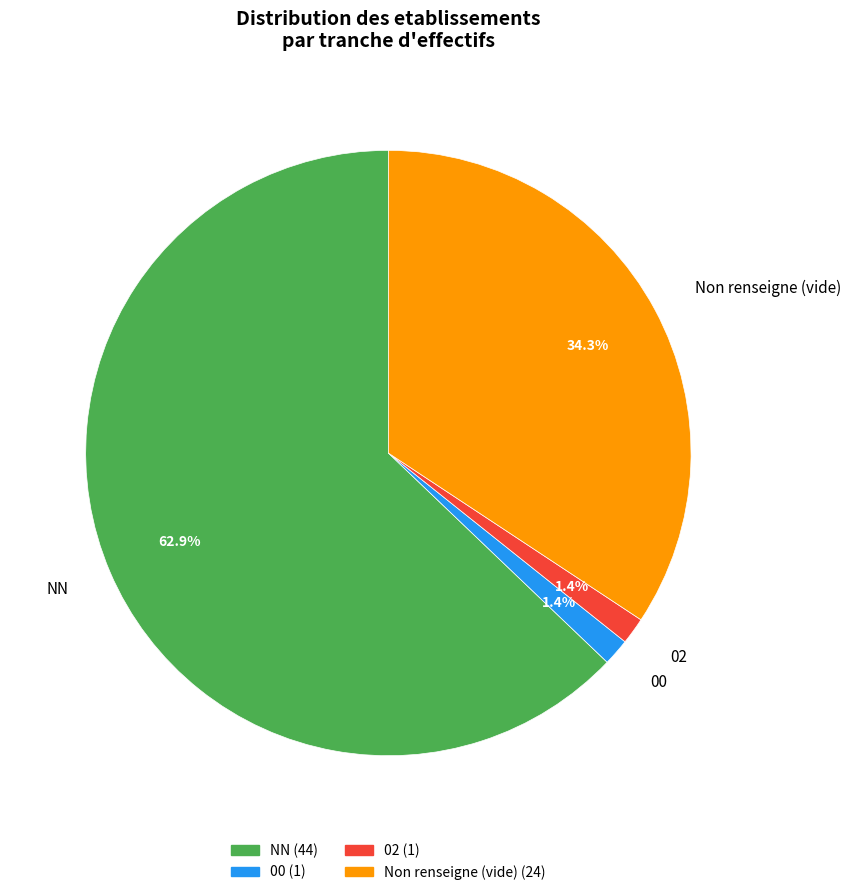

Which has a higher value, 00 or Non renseigne (vide)?

Non renseigne (vide)